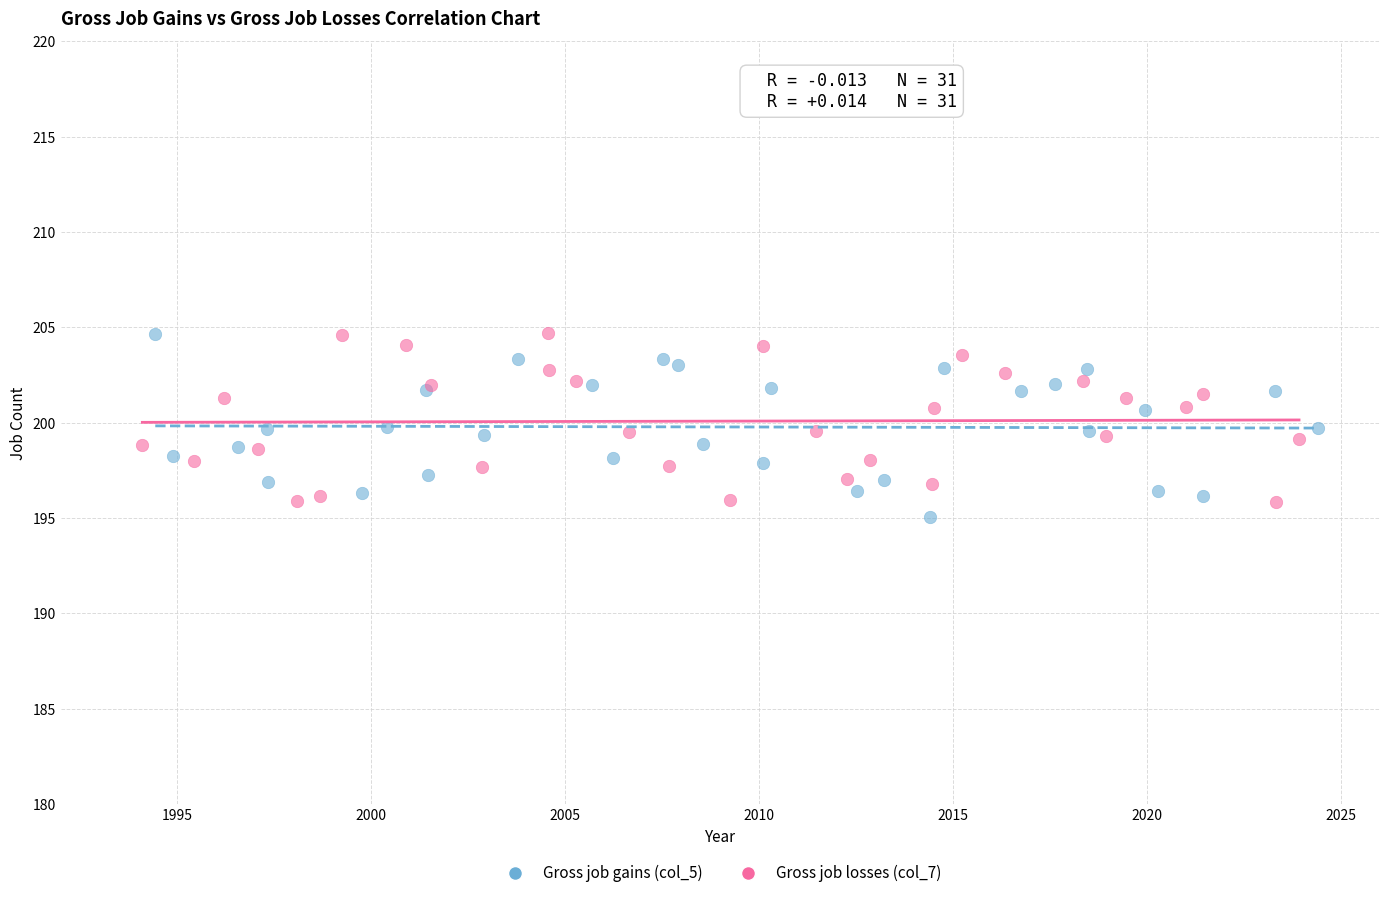

What are all the series names shown in the legend?

Gross job gains (col_5), Gross job losses (col_7)